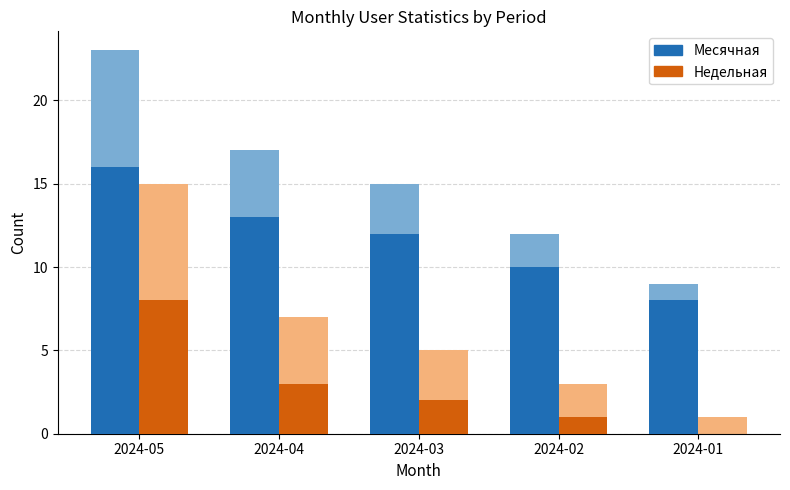

What is the average value of the Месячная series?

12